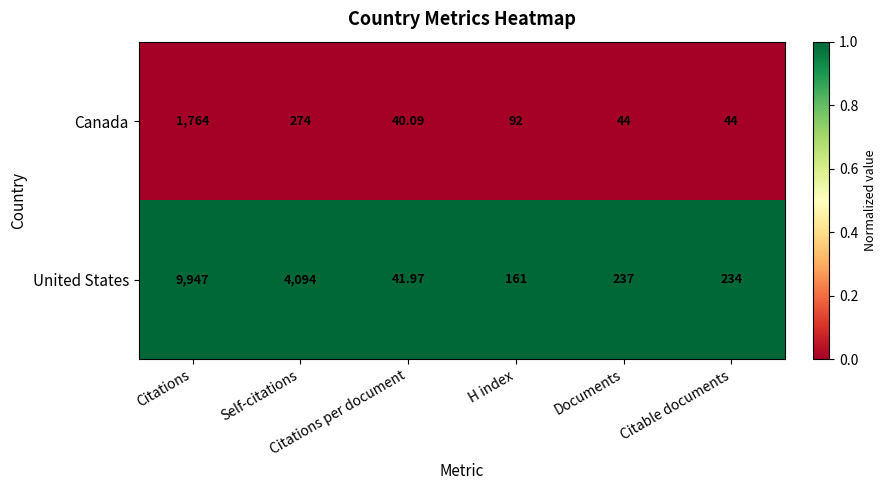

Between Self-citations and Citations per document, which series saw the biggest shift?

United States